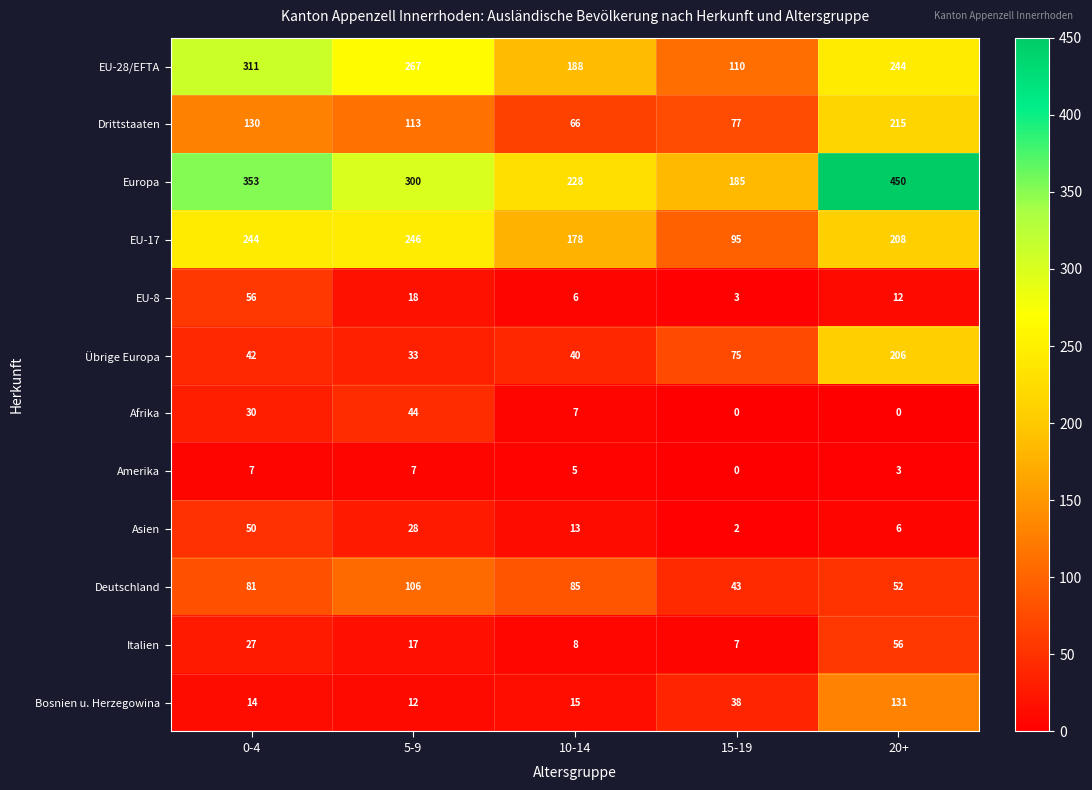

What is the difference between the second highest and second lowest values in the Bosnien u. Herzegowina series?

24